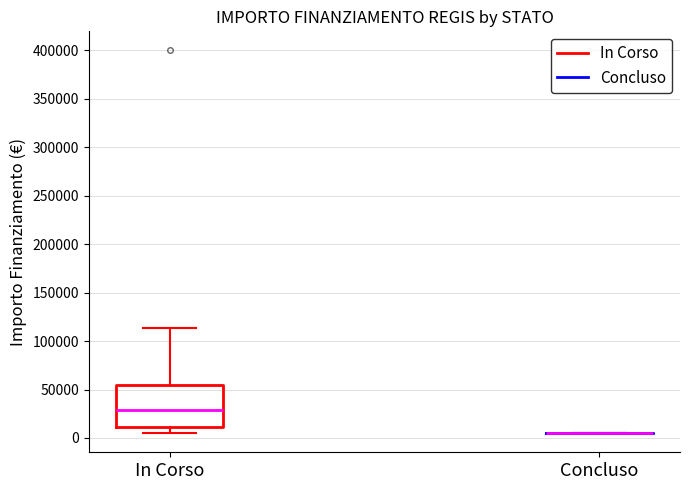

Comparing the boxes themselves (not the whiskers), which one is the tallest?

In Corso